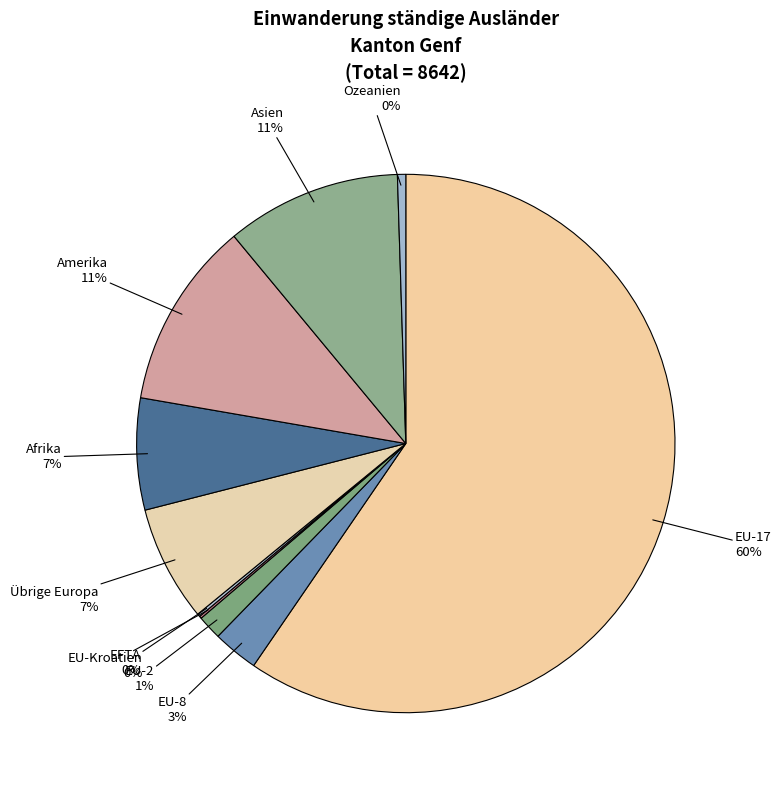

What is the ratio of the value at EU-8 to the value at Übrige Europa?

0.4